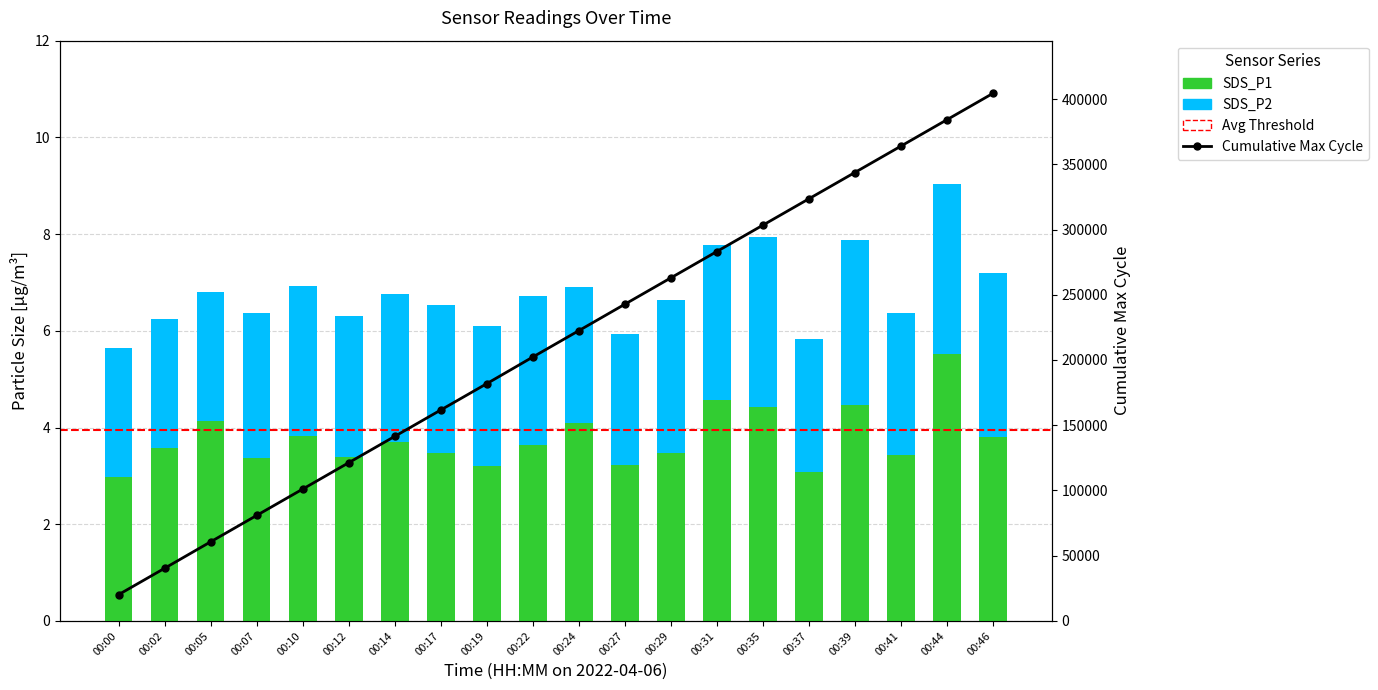

What is the value of the SDS_P2 bar at the 7th from the left?

3.1